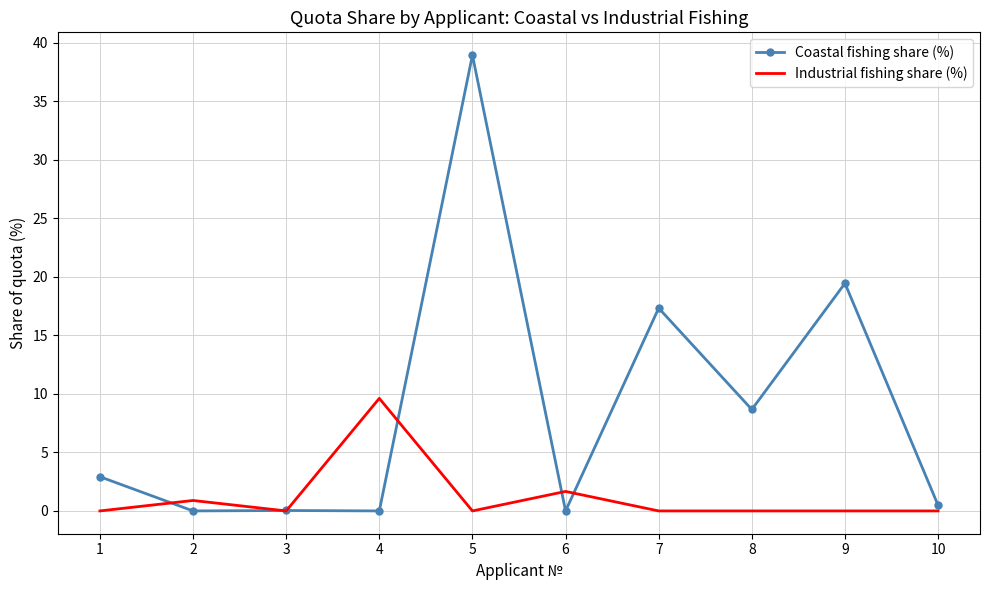

At which label does Industrial fishing share (%) reach its peak?

4